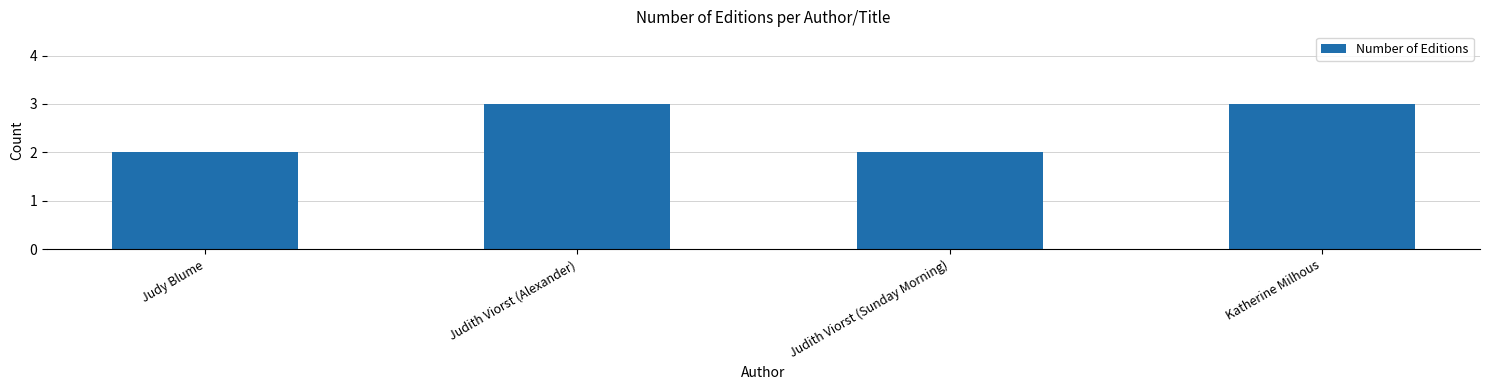

What is the sum of the values at Katherine Milhous and Judy Blume?

5